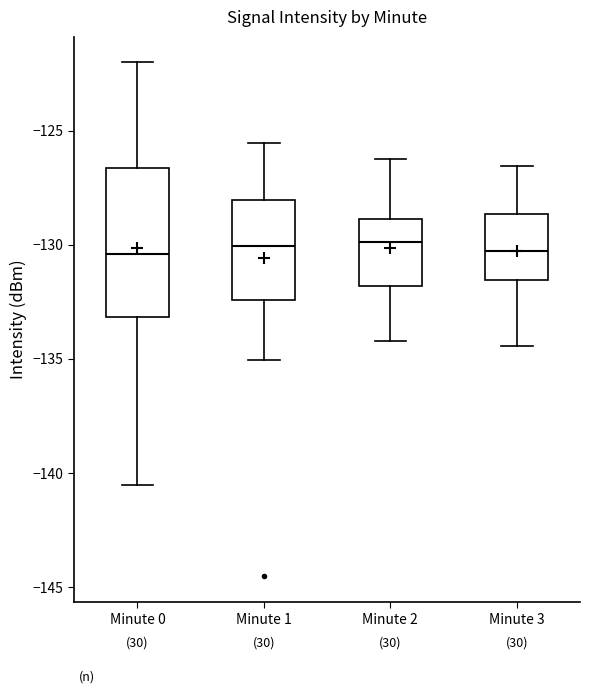

Where is the lower edge of the box for Minute 2 on the y-axis? The values are not printed on the chart, so give them approximately, as read against the axis.

-132.0